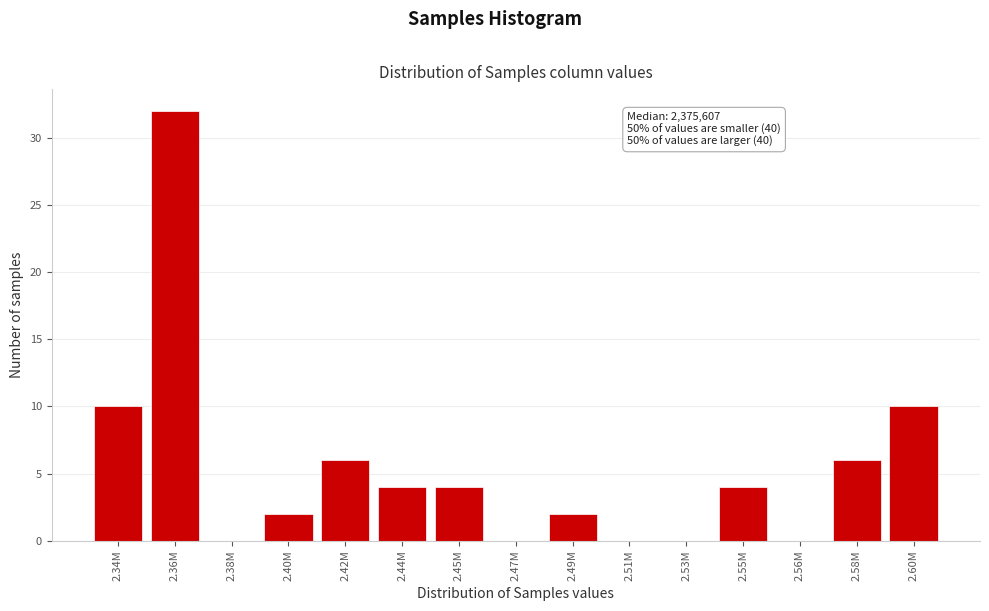

Reading left to right, extract all data points from this chart.

2.34M=10	2.36M=32	2.38M=0	2.40M=2	2.42M=6	2.44M=4	2.45M=4	2.47M=0	2.49M=2	2.51M=0	2.53M=0	2.55M=4	2.56M=0	2.58M=6	2.60M=10